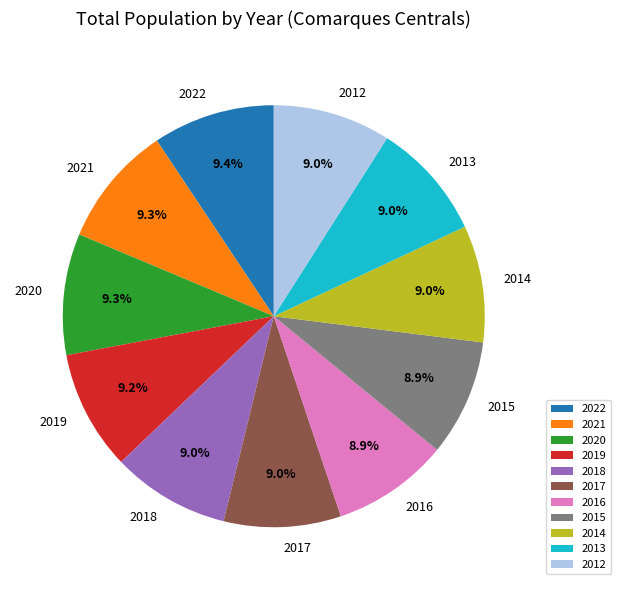

Approximately how many times larger is the value at 2014 compared to 2013?

1.0